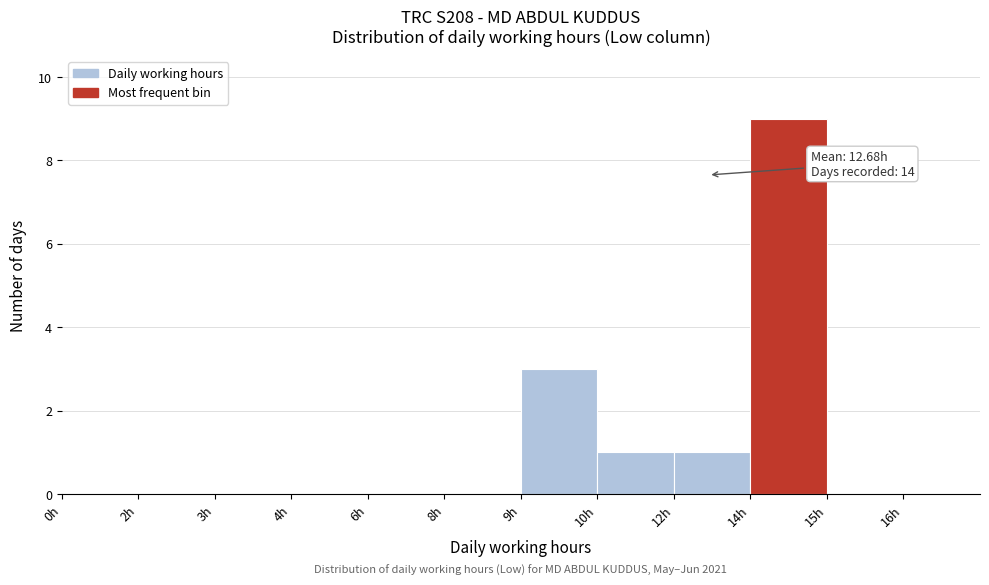

Reading left to right, list all the values displayed in this chart.

0h=0	2h=0	3h=0	4h=0	6h=0	8h=0	9h=3	10h=1	12h=1	14h=9	15h=0